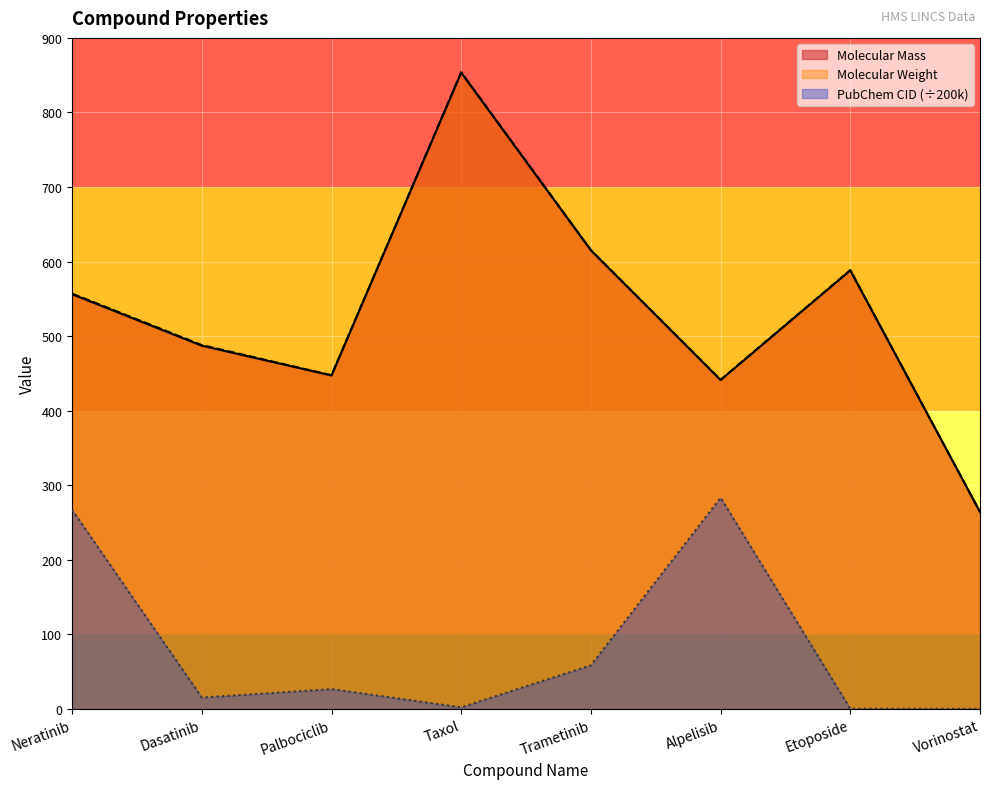

Count the number of data series in this chart.

3